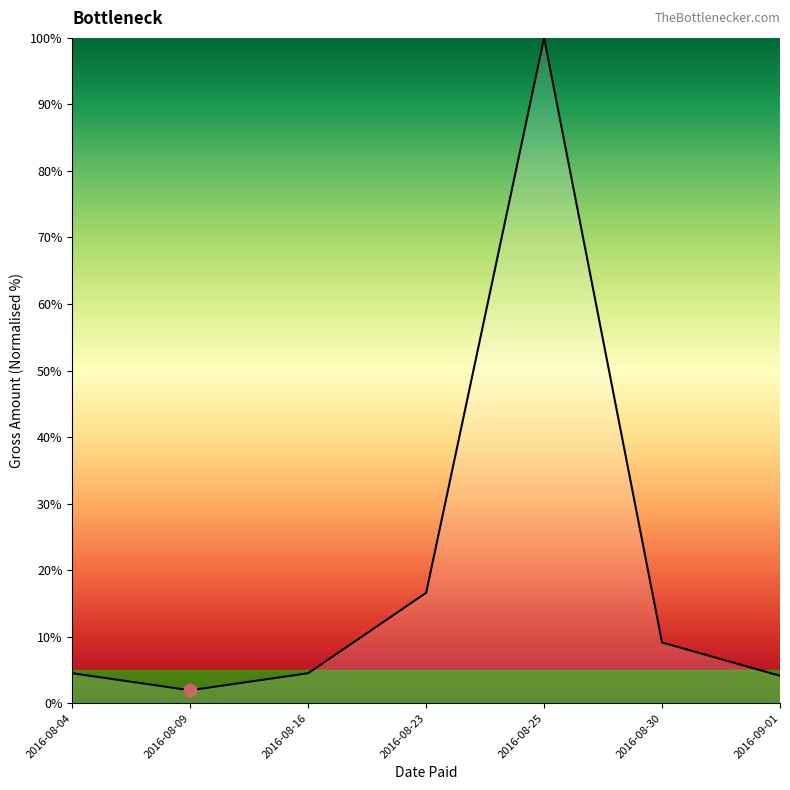

Between 2016-08-25 and 2016-08-23, which is larger?

2016-08-25